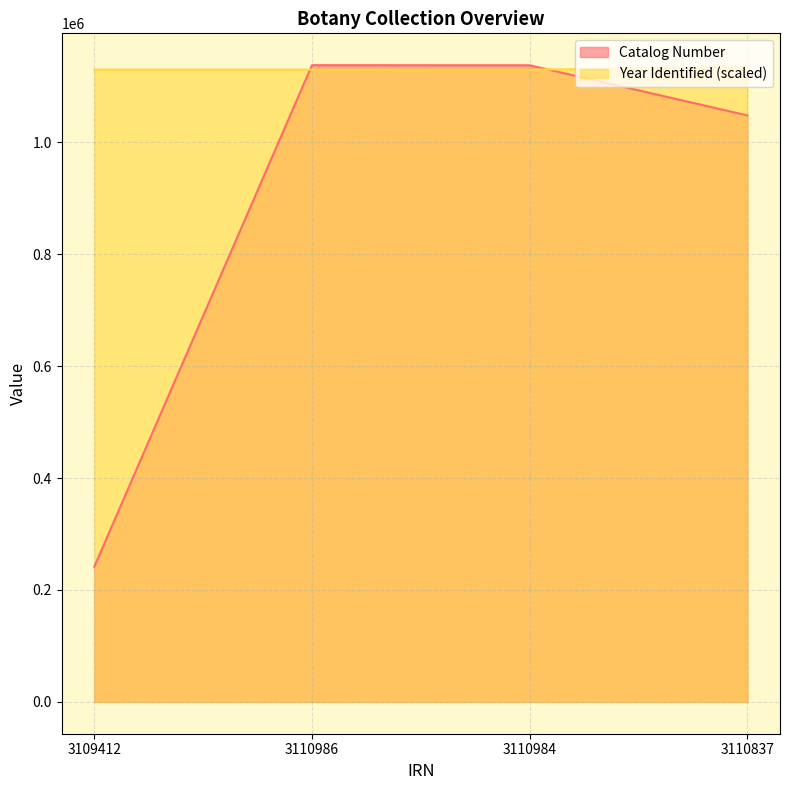

What is the total value across all series at 3110986?

2268165.5